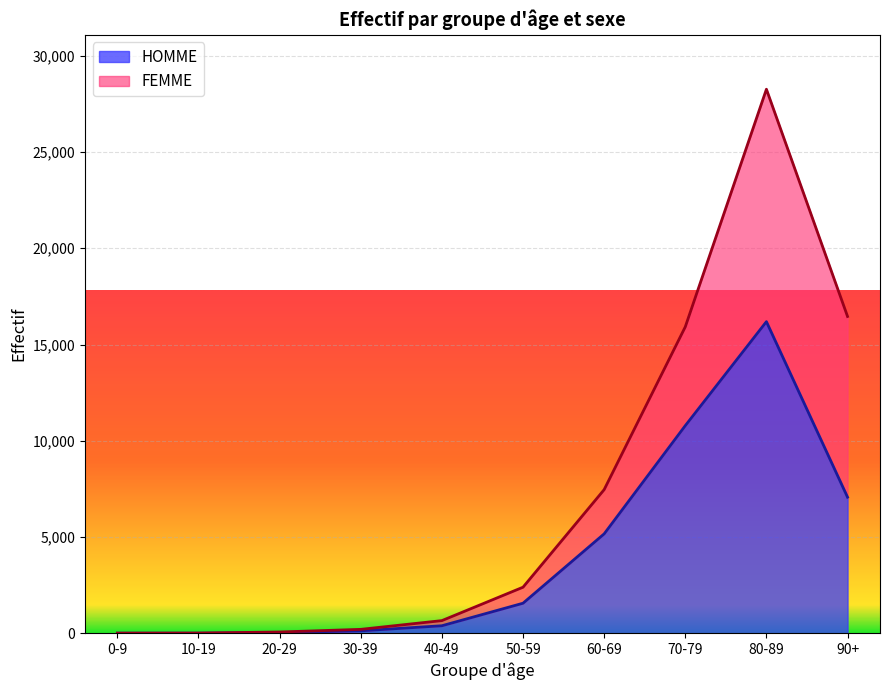

The chart shows a value of 667 at 40-49. True or false?

False